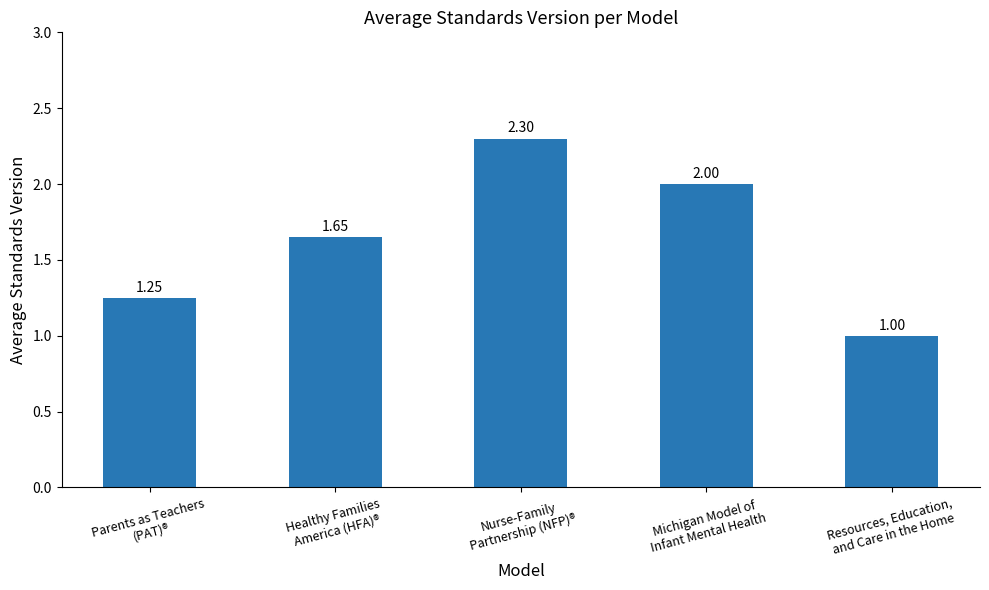

Does the chart contain any negative values?

No